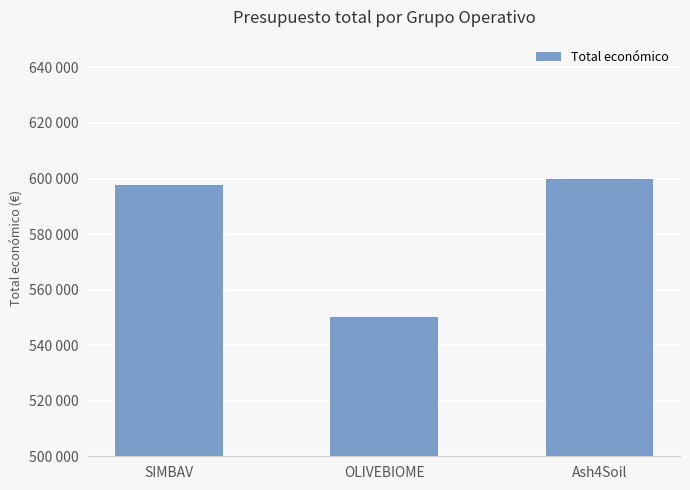

The value at Ash4Soil is 600000. True or false?

True